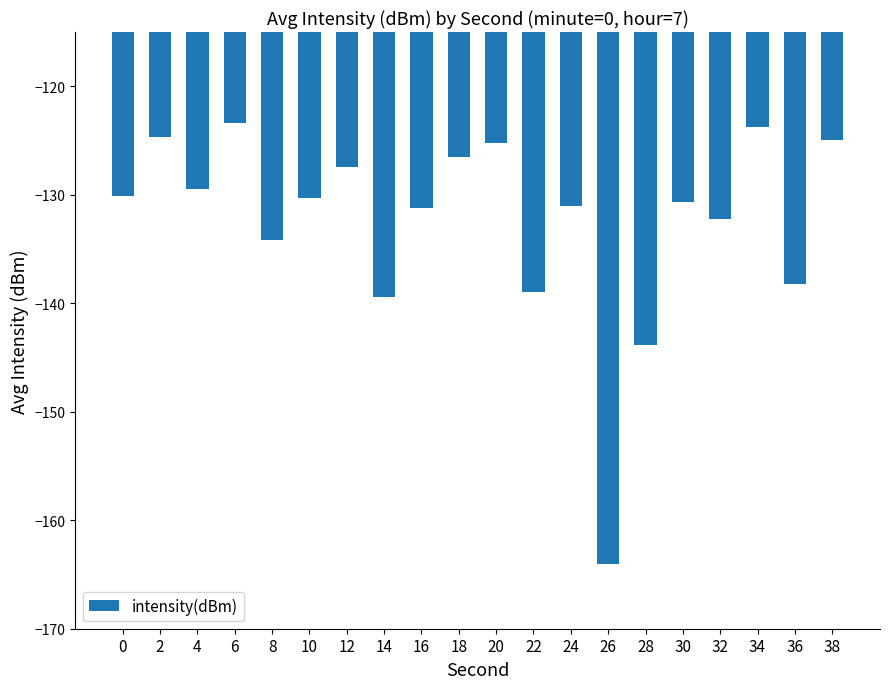

What is the change in value from 6 to 36?

-14.8